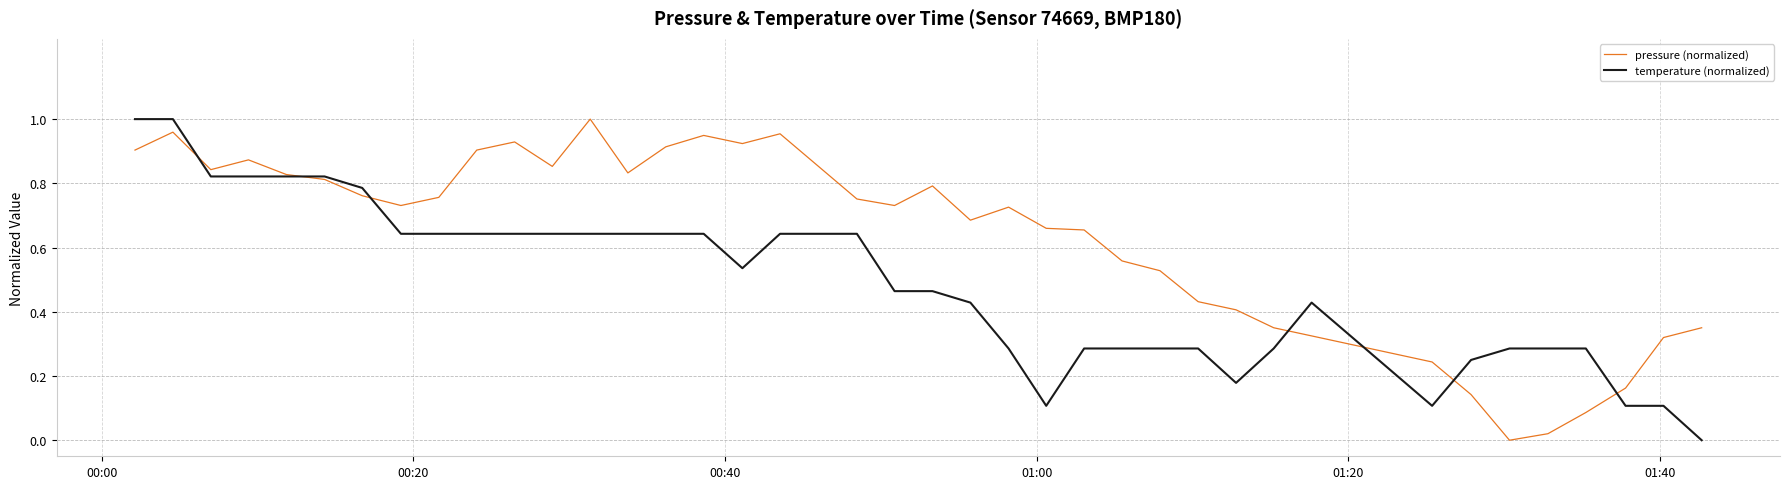

Rank the series by their average value, from highest to lowest.

pressure (normalized), temperature (normalized)